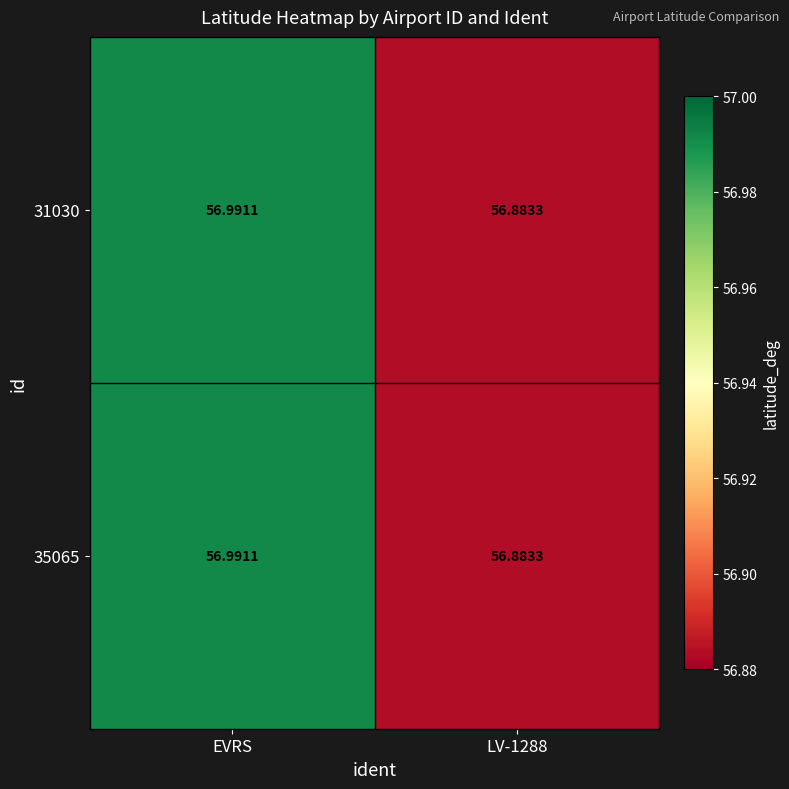

At which category is the sum across all series the highest?

EVRS